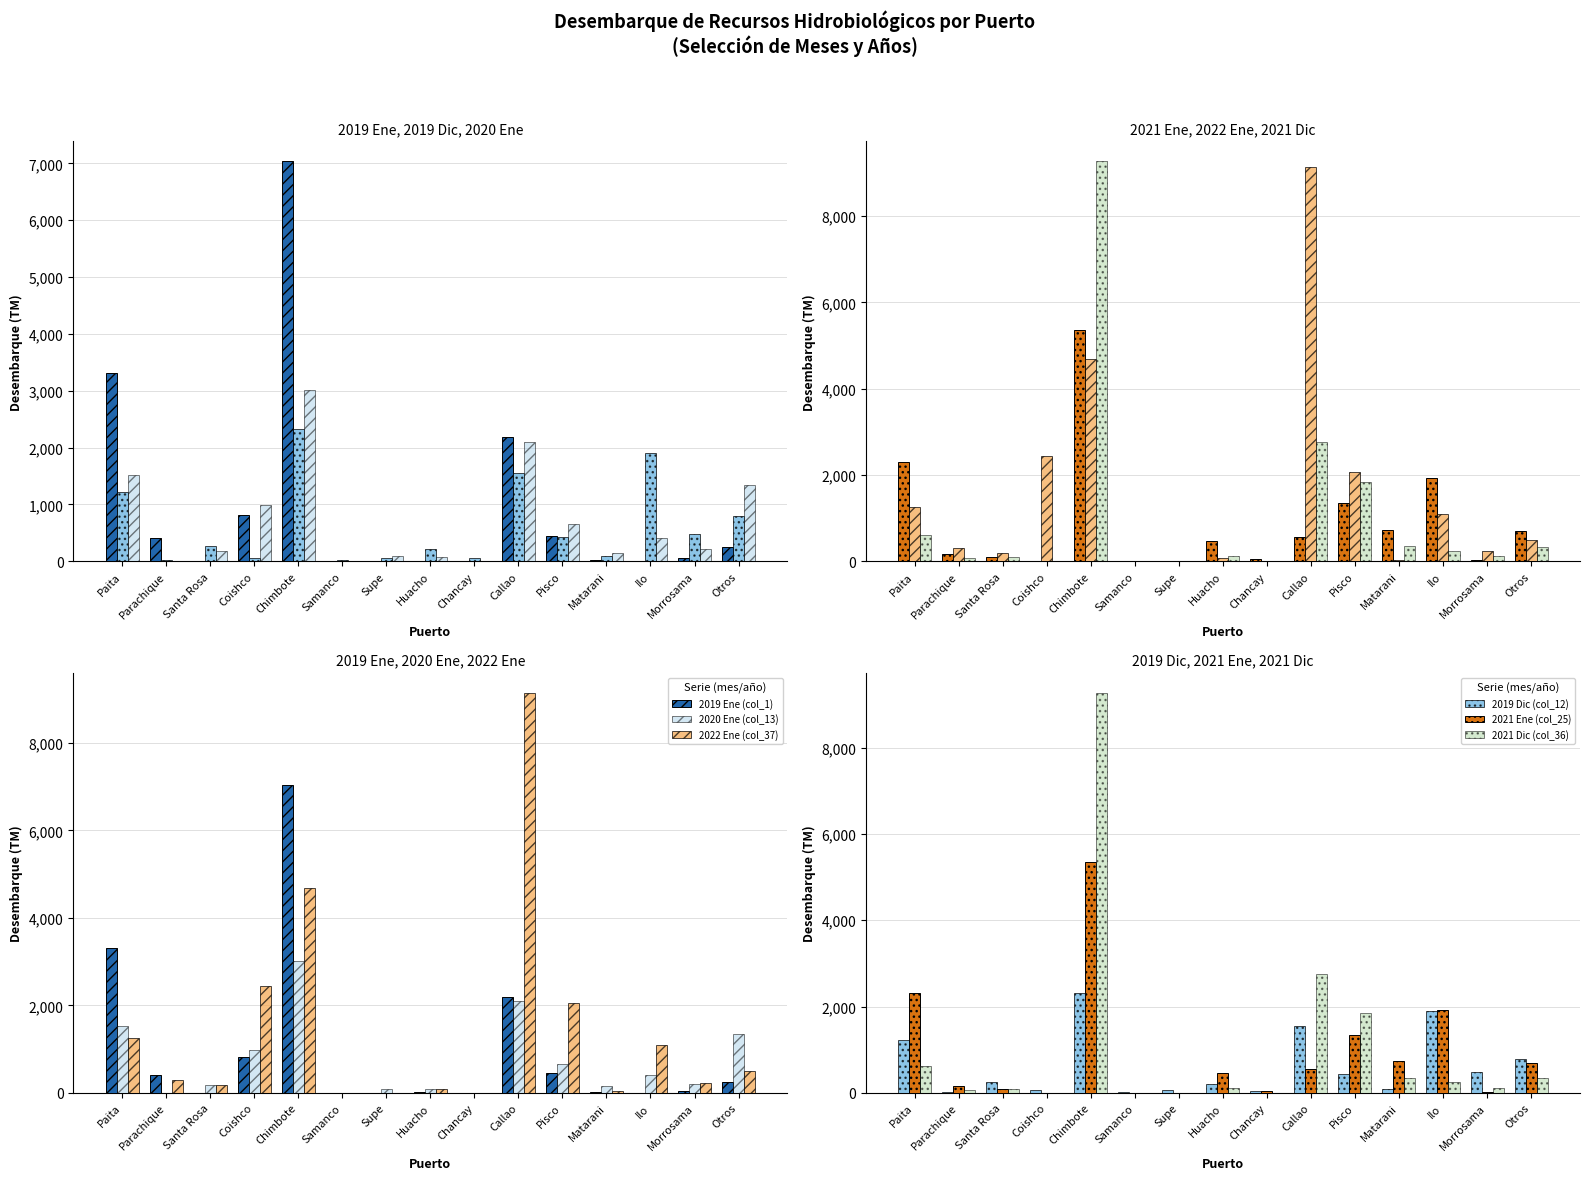

Which category has the lowest value across all series?

Samanco